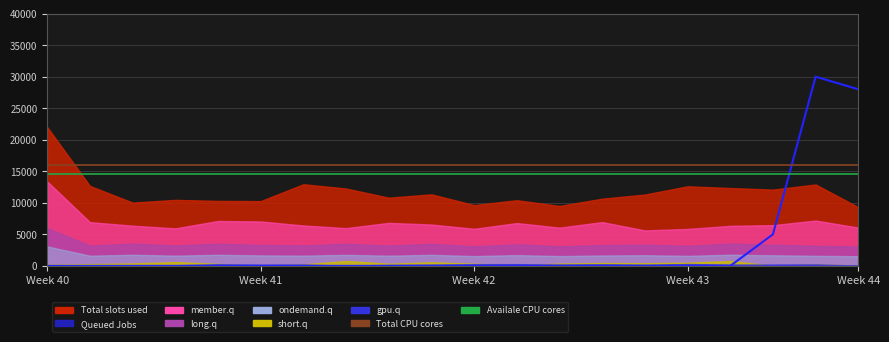

True or false: Total CPU cores and Availale CPU cores cross at least once.

False